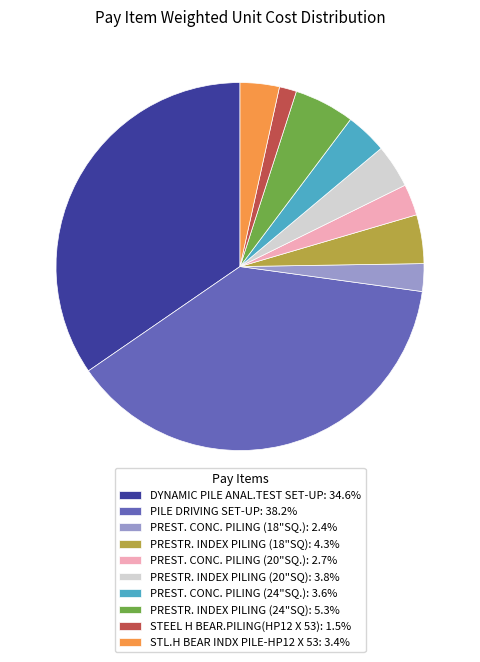

Is there any slice that represents more than half of the pie?

No